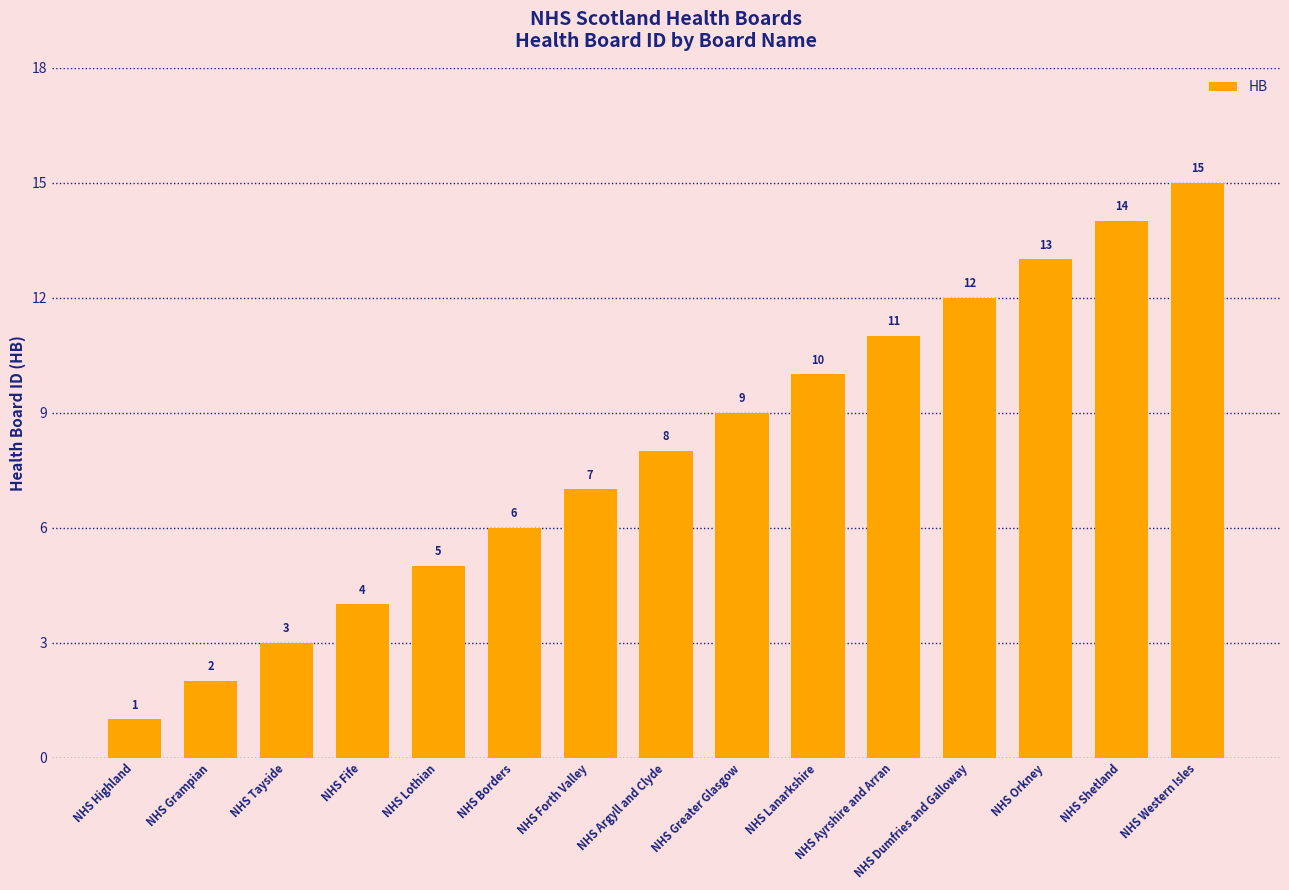

Reading left to right, transcribe all the data shown in this chart.

NHS Highland=1	NHS Grampian=2	NHS Tayside=3	NHS Fife=4	NHS Lothian=5	NHS Borders=6	NHS Forth Valley=7	NHS Argyll and Clyde=8	NHS Greater Glasgow=9	NHS Lanarkshire=10	NHS Ayrshire and Arran=11	NHS Dumfries and Galloway=12	NHS Orkney=13	NHS Shetland=14	NHS Western Isles=15